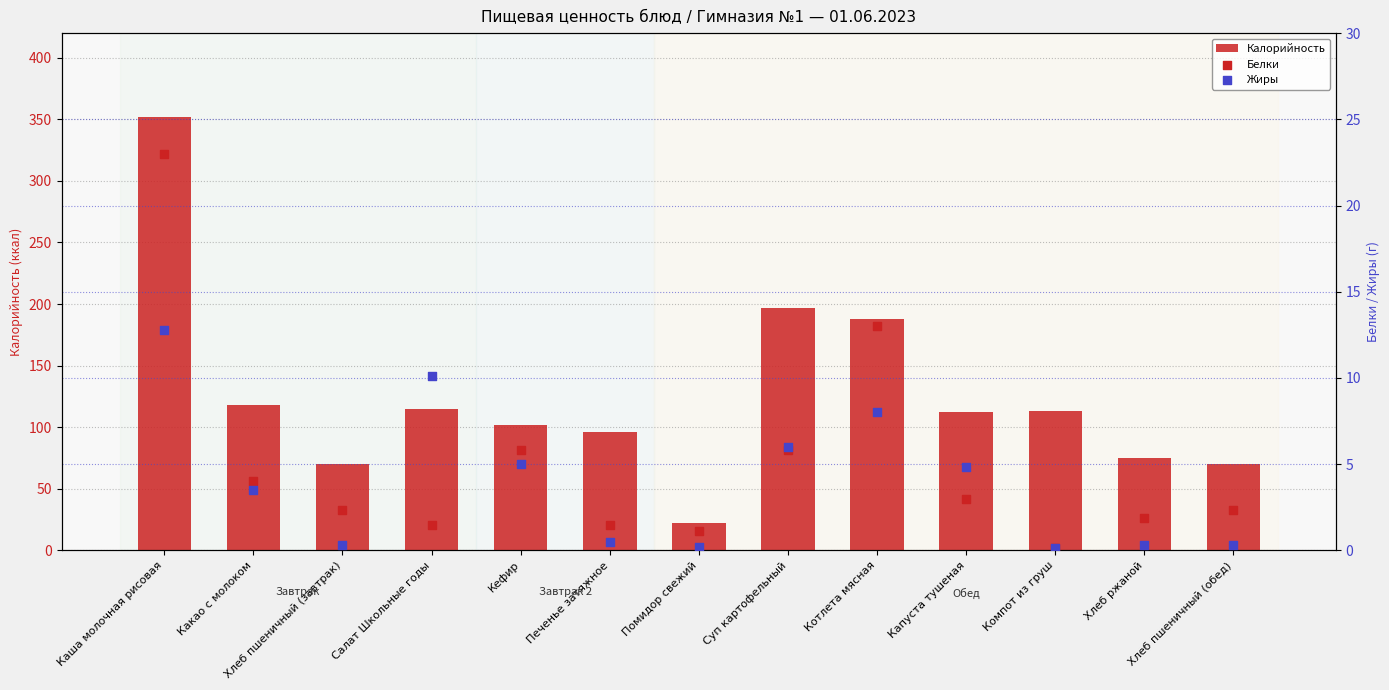

Which series has the largest total across all categories?

Калорийность